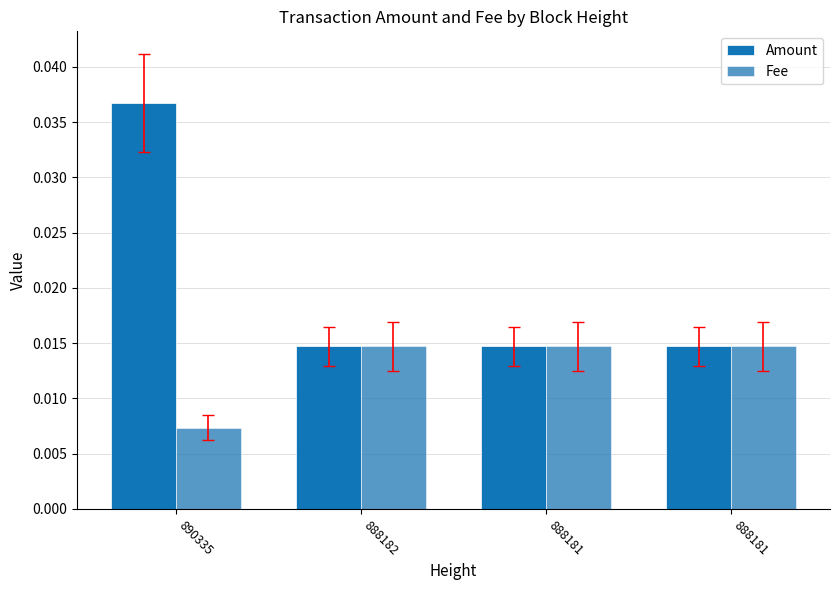

Is it true that Amount equals 0.0 at 888181?

False